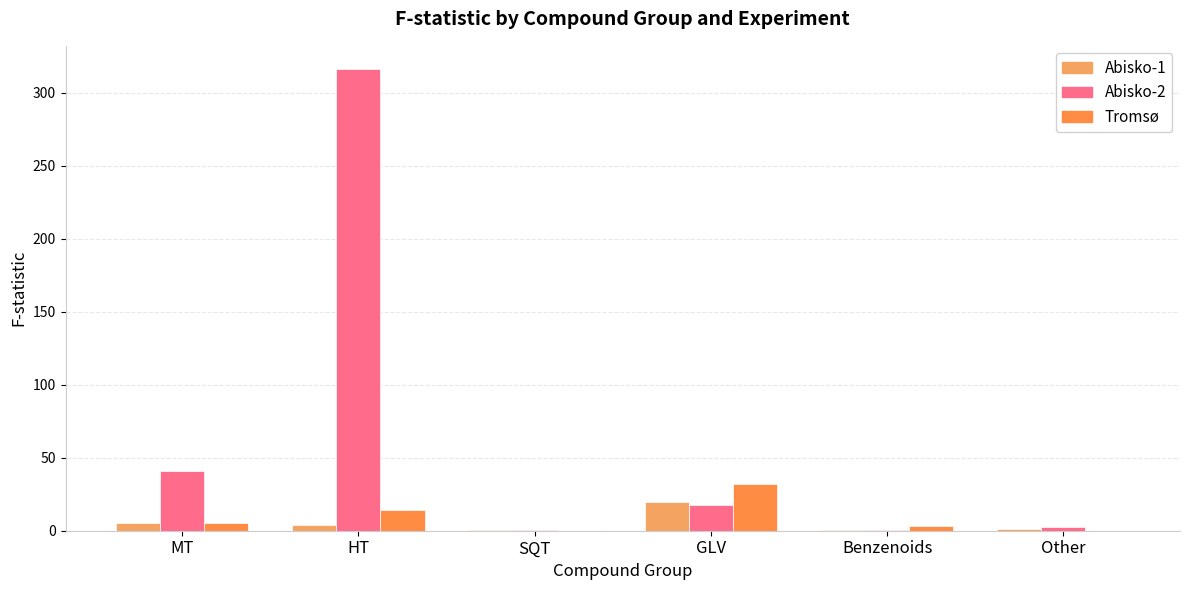

What are all the series names shown in the legend?

Abisko-1, Abisko-2, Tromsø